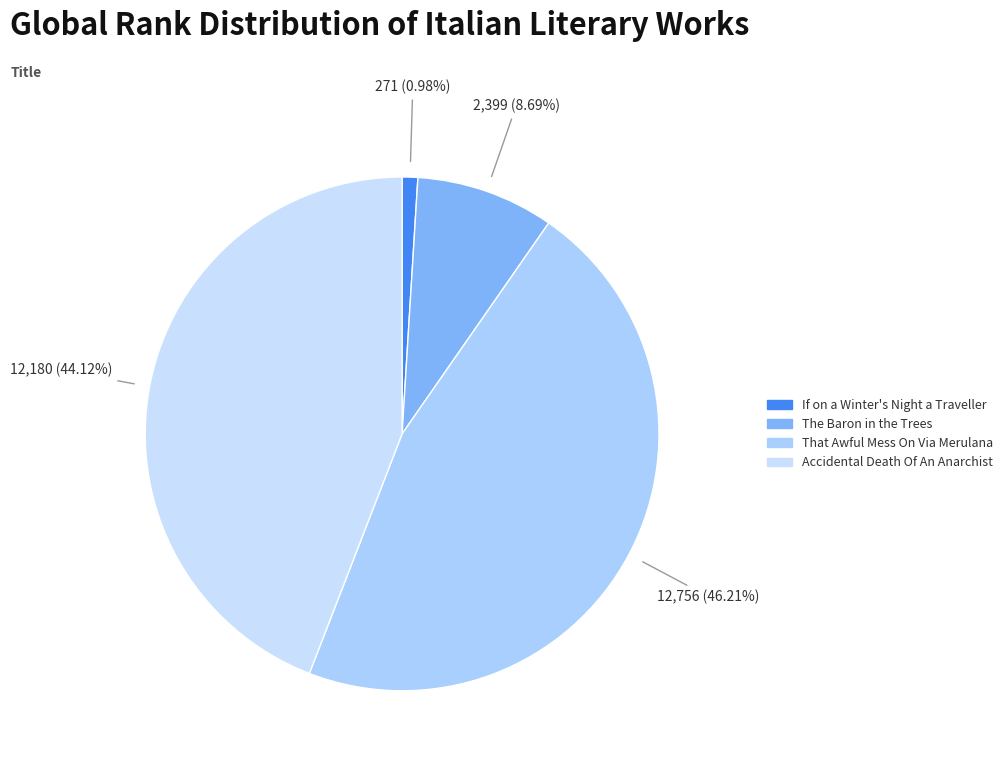

Does The Baron in the Trees account for over 50% of the chart?

No